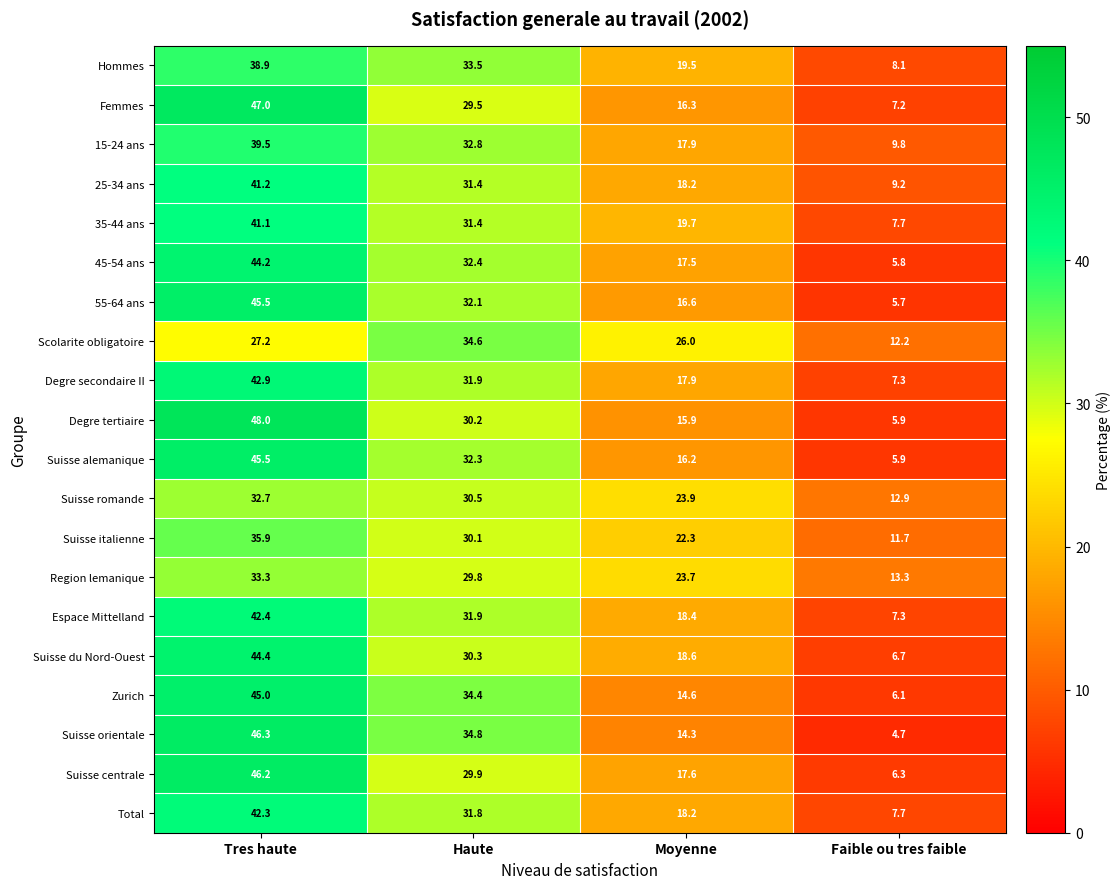

What is the maximum value shown in the chart?

48.0